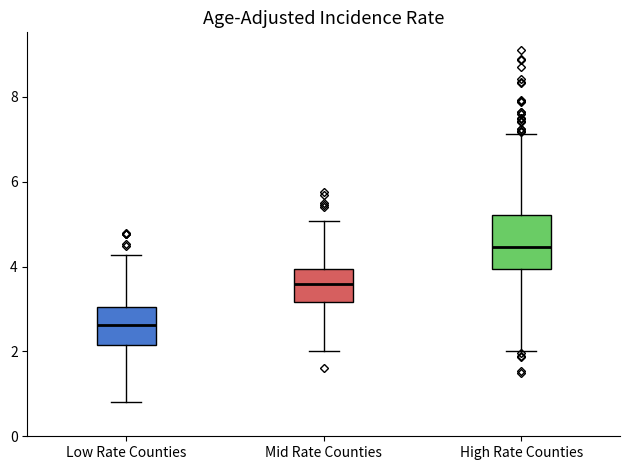

Which box's median line is the lowest?

Low Rate Counties